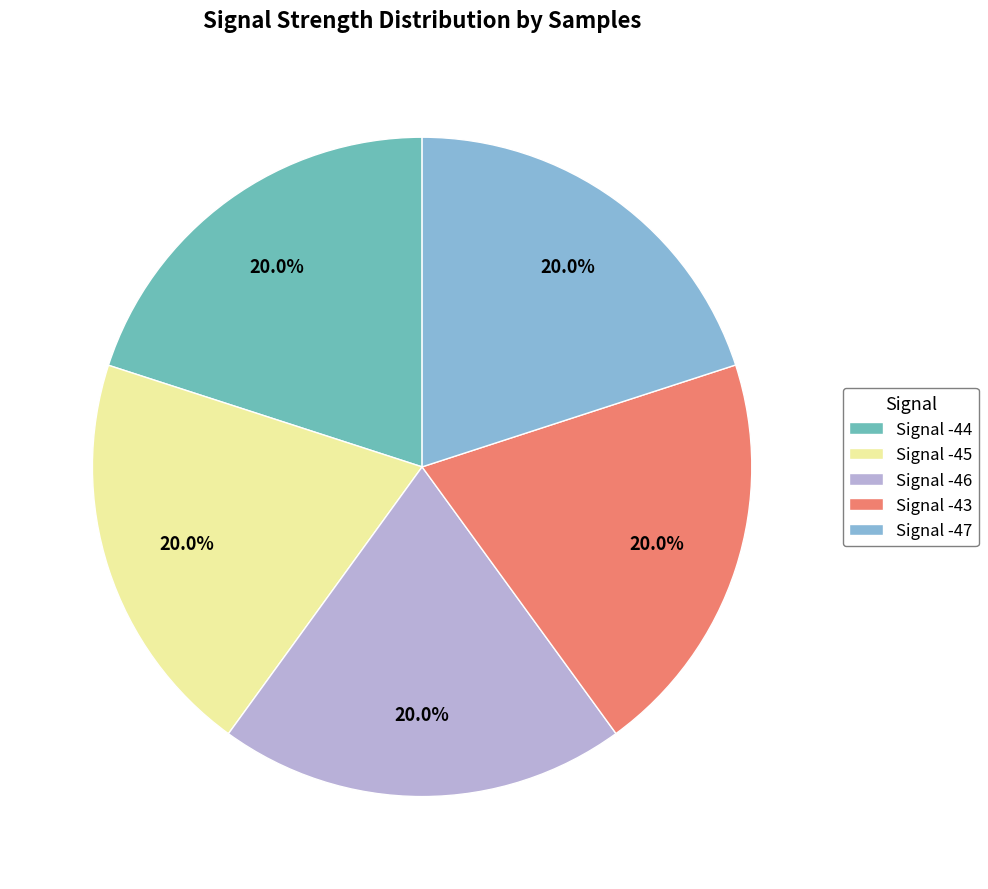

Count the number of slices in the pie.

5